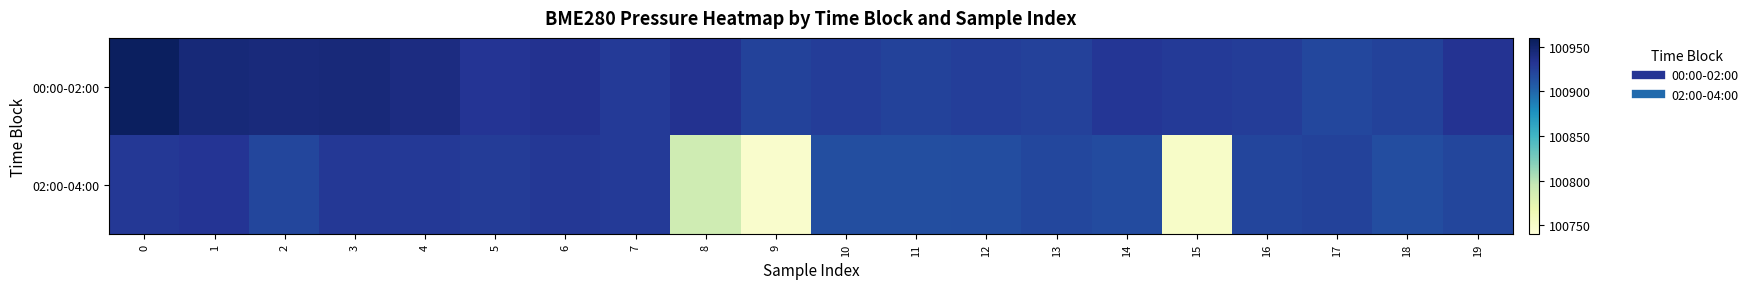

Reading left to right, list all the values displayed in this chart.

00:00-02:00: 0=100955.8	1=100945.2	2=100943.5	3=100944.4	4=100940.8	5=100932.1	6=100934.0	7=100928.0	8=100933.4	9=100922.8	10=100926.4	11=100922.9	12=100924.8	13=100923.2	14=100930.3	15=100927.7	16=100926.0	17=100918.8	18=100922.4	19=100933.2
02:00-04:00: 0=100929.7	1=100932.4	2=100919.8	3=100929.6	4=100928.7	5=100927.0	6=100929.9	7=100927.5	8=100789.7	9=100749.2	10=100914.6	11=100914.8	12=100915.6	13=100919.1	14=100916.3	15=100751.9	16=100920.6	17=100922.3	18=100916.1	19=100920.4